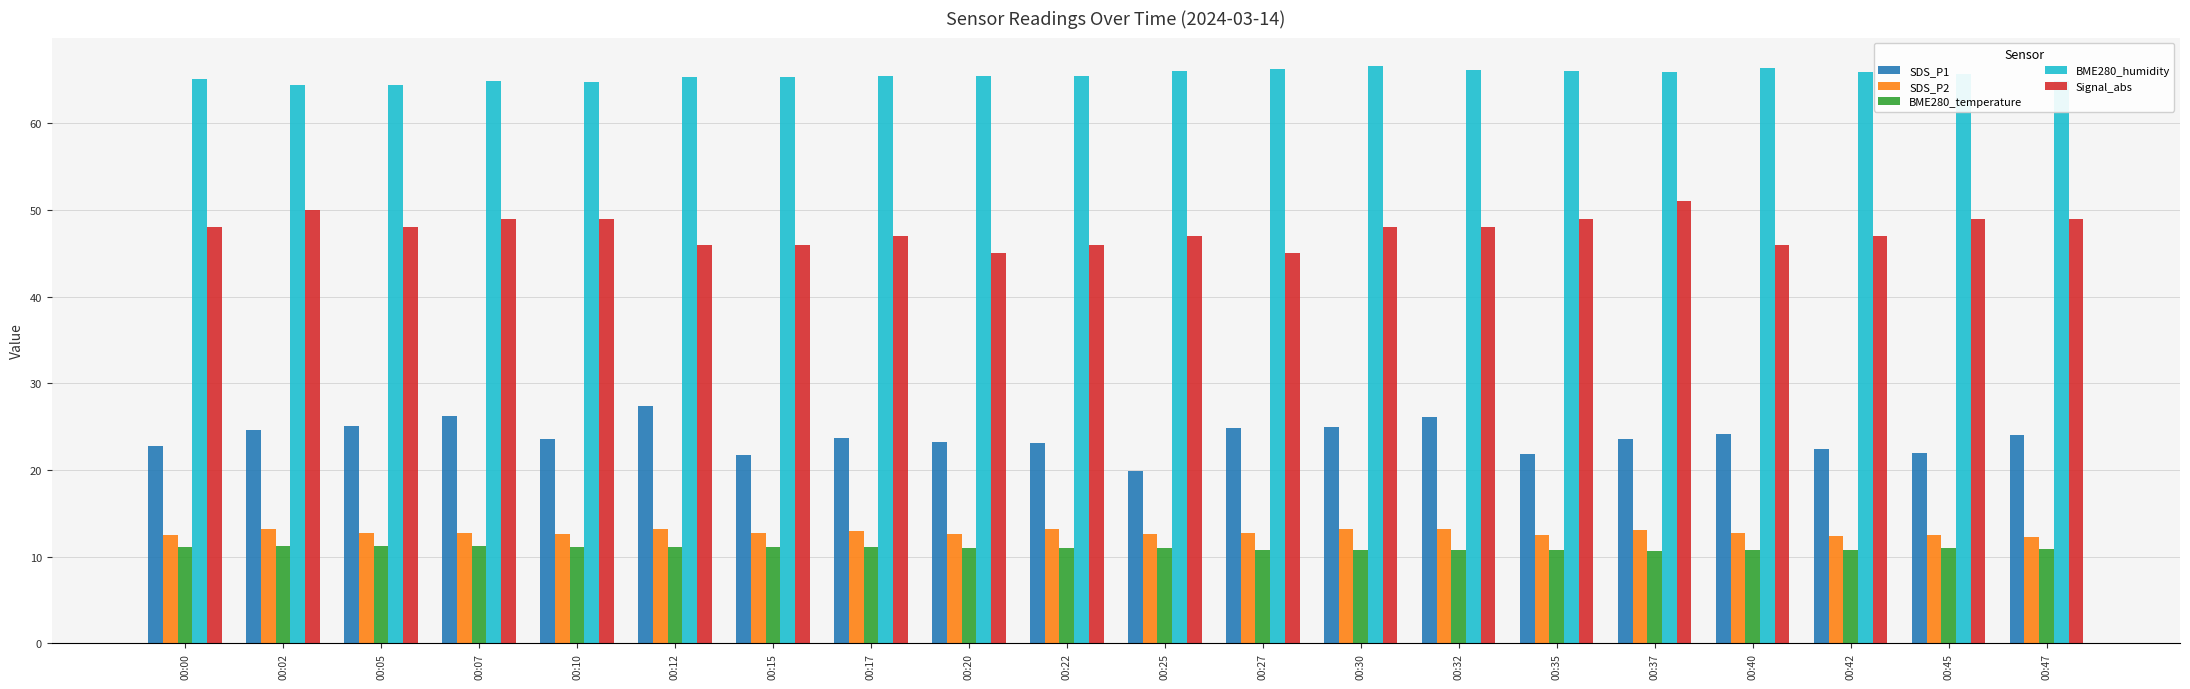

What is the value of the SDS_P1 bar at the 4th from the left?

26.2